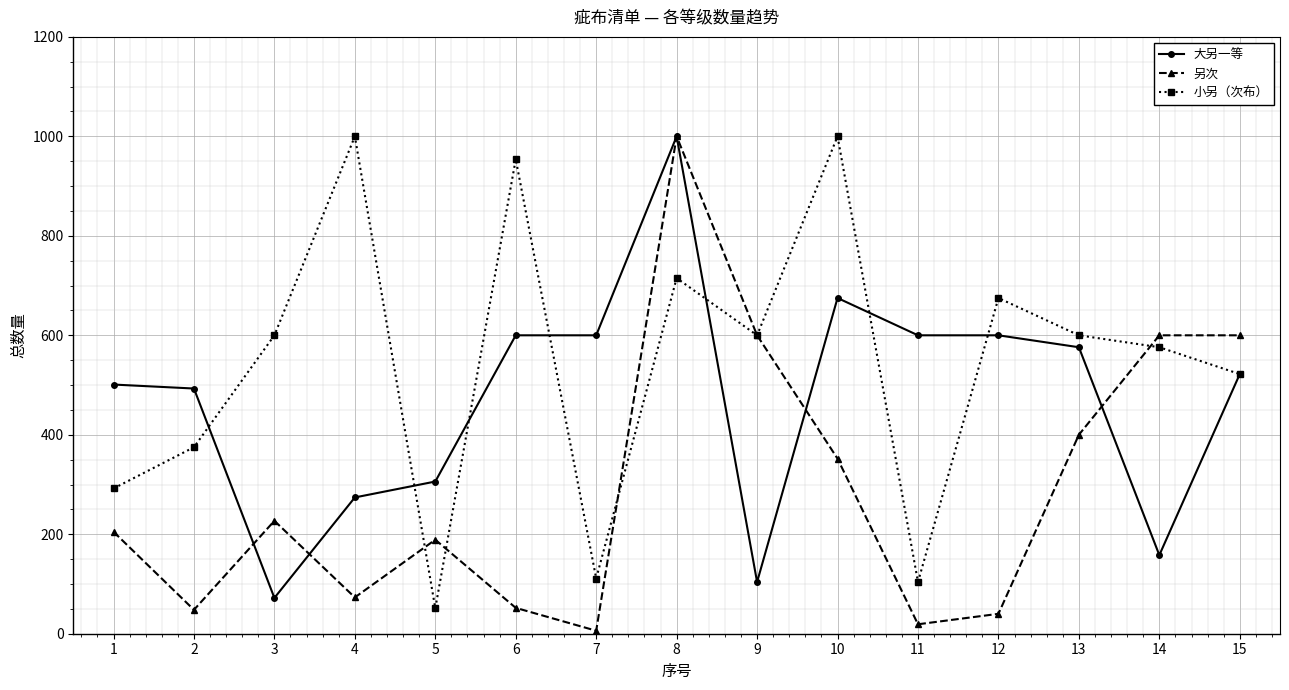

At 11, list the series in order from largest to smallest.

大另一等, 小另（次布）, 另次